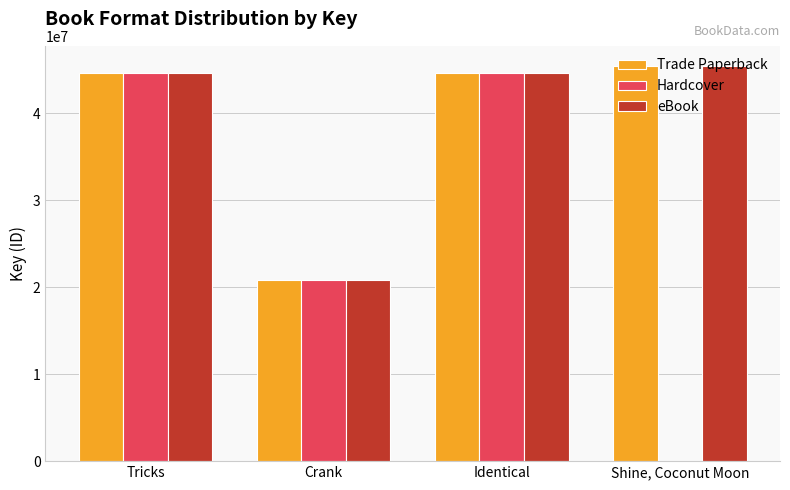

How many data points does each series have?

4